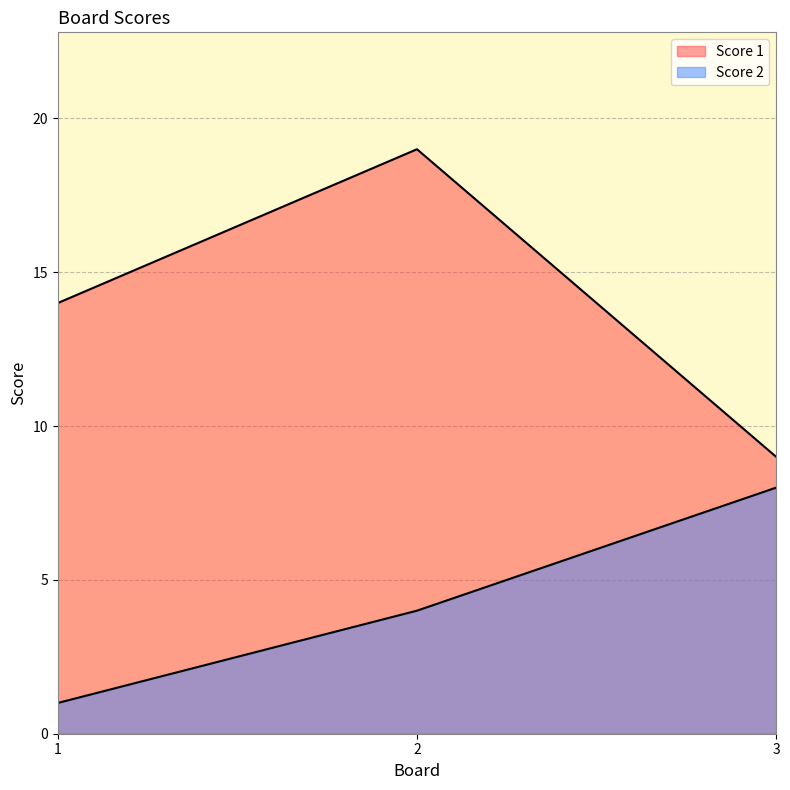

Between 3 and 1, which is larger?

1